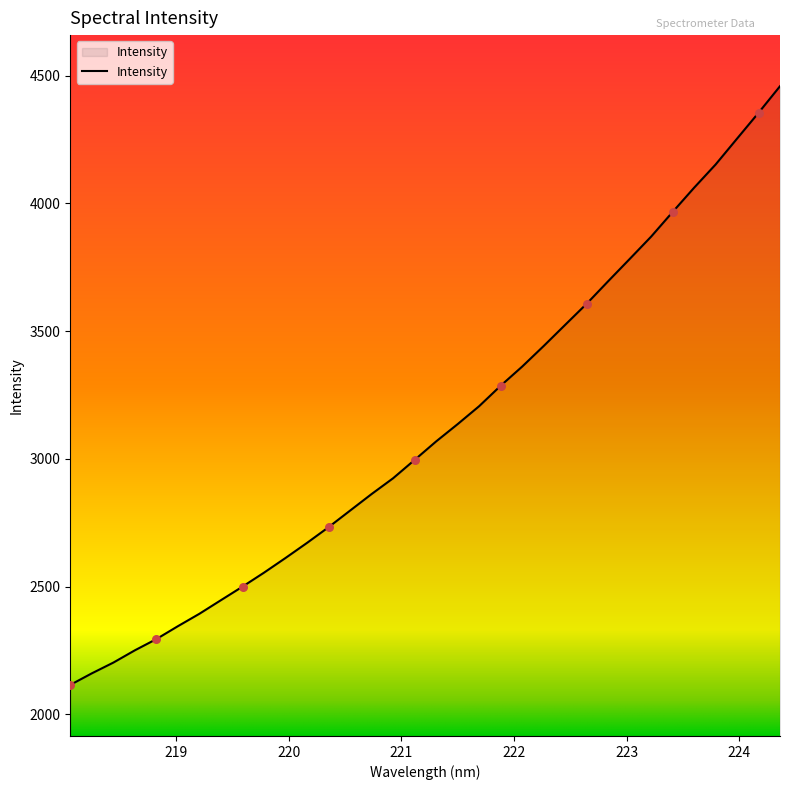

What is the smallest value displayed?

2115.8